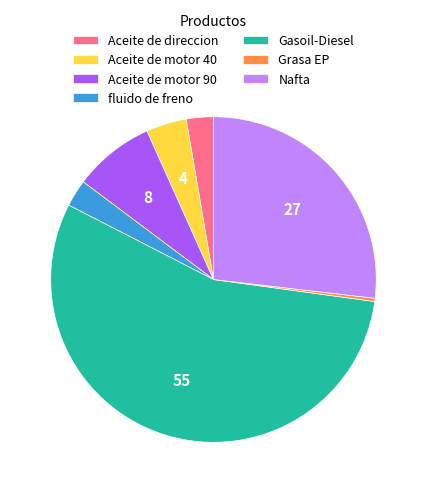

Do Grasa EP and Aceite de motor 40 together represent more than half of the pie?

No